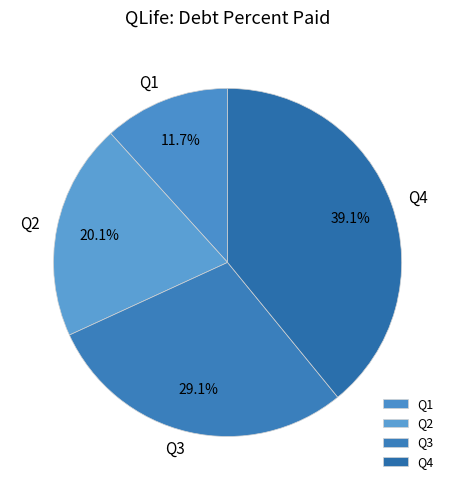

Count the number of slices in the pie.

4